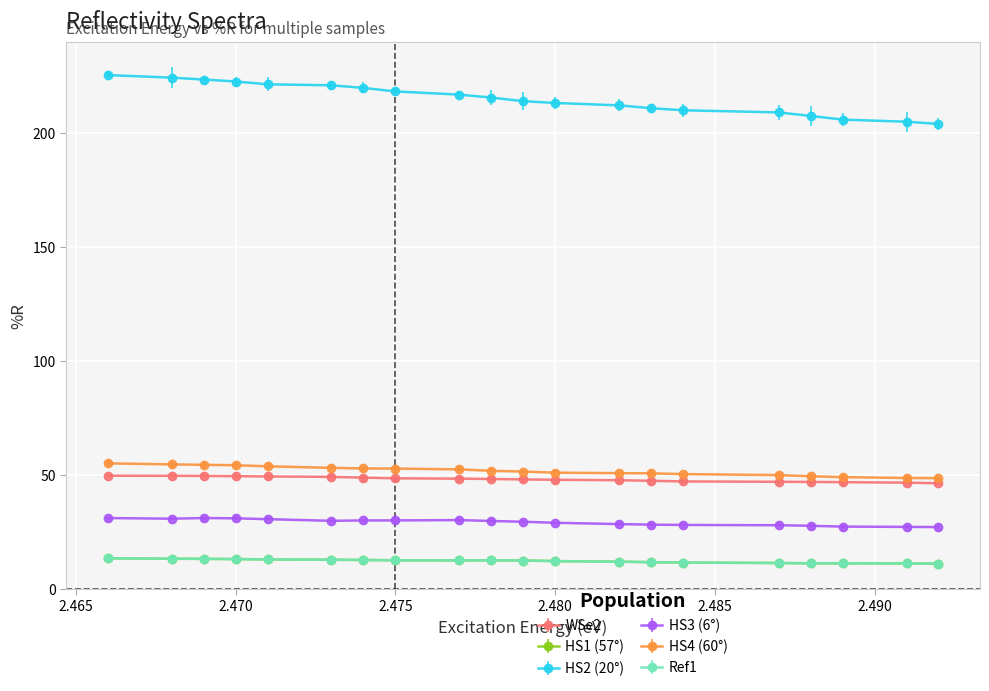

True or false: HS2 (20°) and Ref1 intersect in this chart.

False